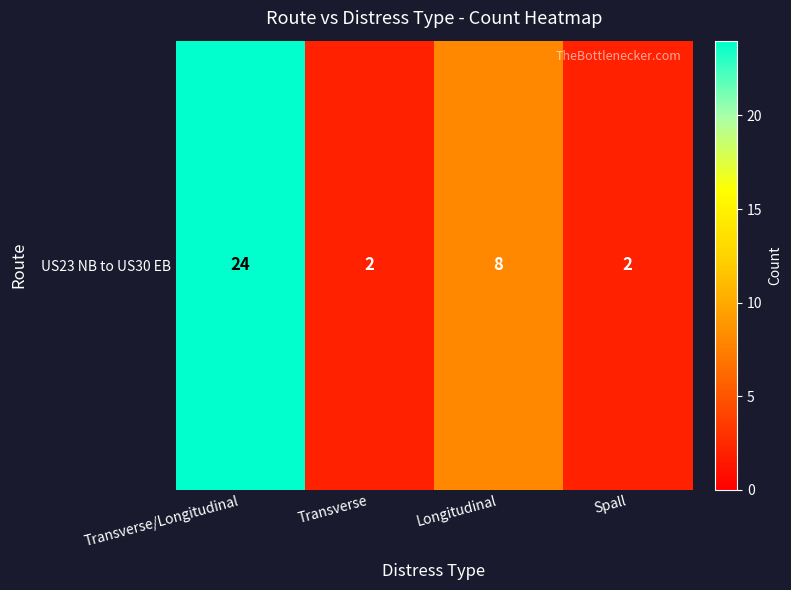

At which category does the chart reach its peak across all series?

Transverse/Longitudinal